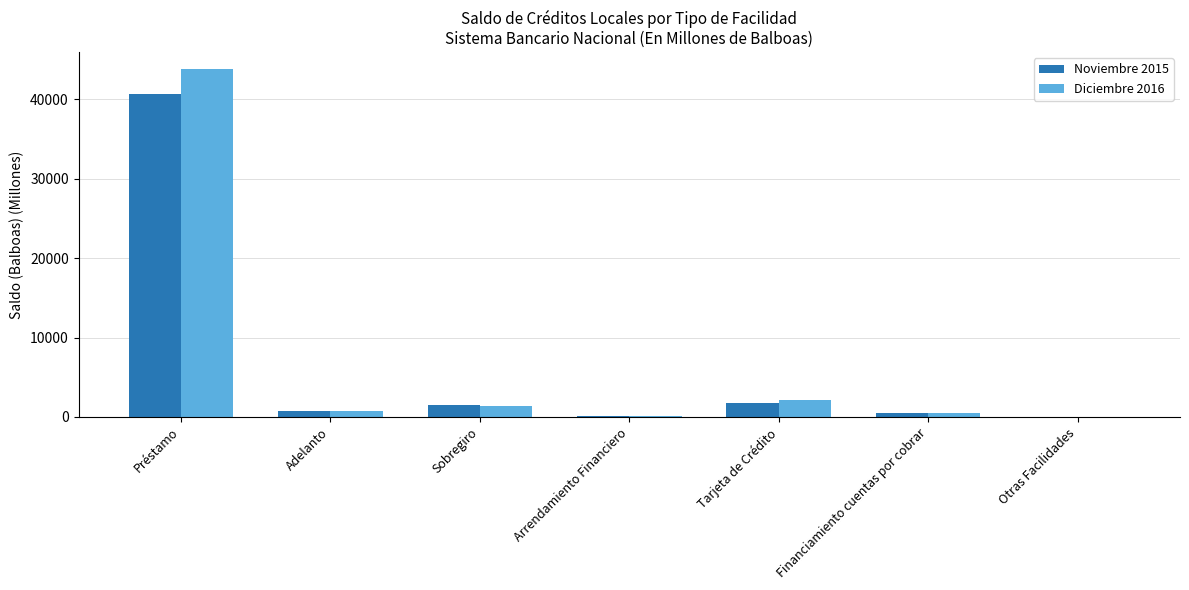

How many groups of bars are there?

7